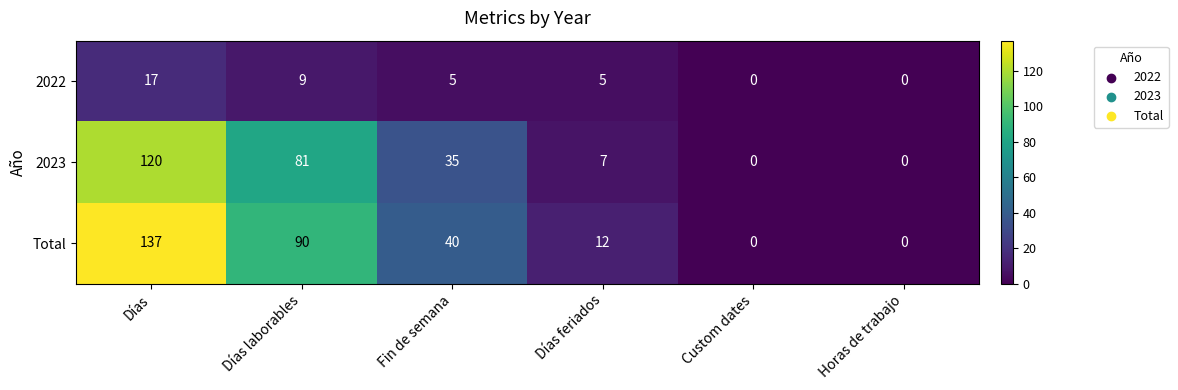

What is the spread (max minus min) of values at Días?

120